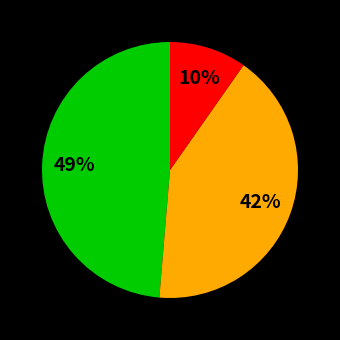

To the nearest percent, what is the difference between the largest and smallest slice percentages?

39%